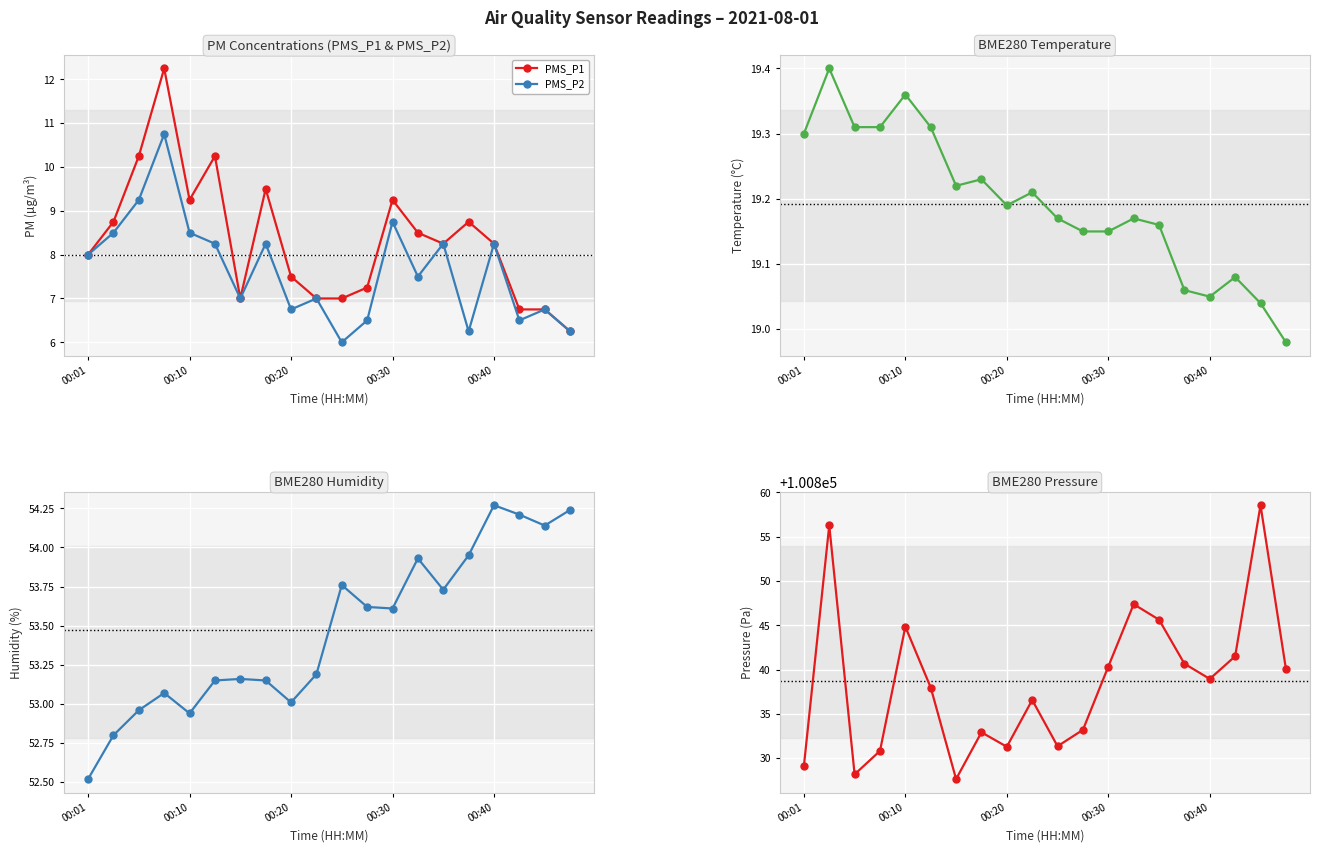

True or false: PMS_P2 has more than 2 points higher than both neighbors.

True